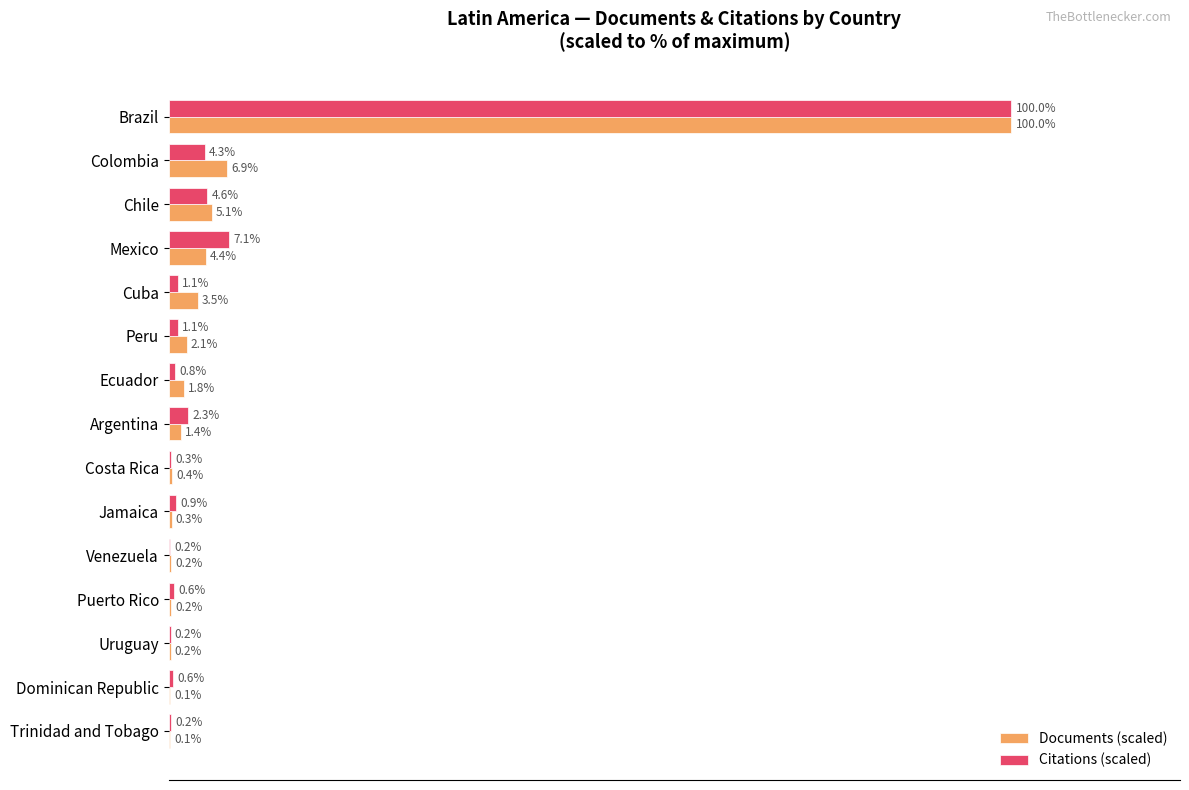

Which category has the highest value across all series?

Brazil